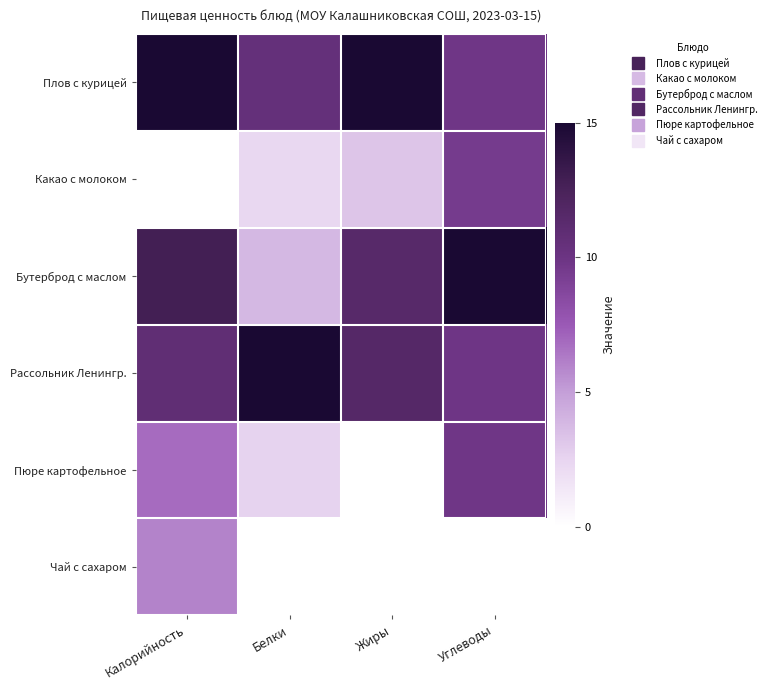

What is the greatest value displayed?

15.0